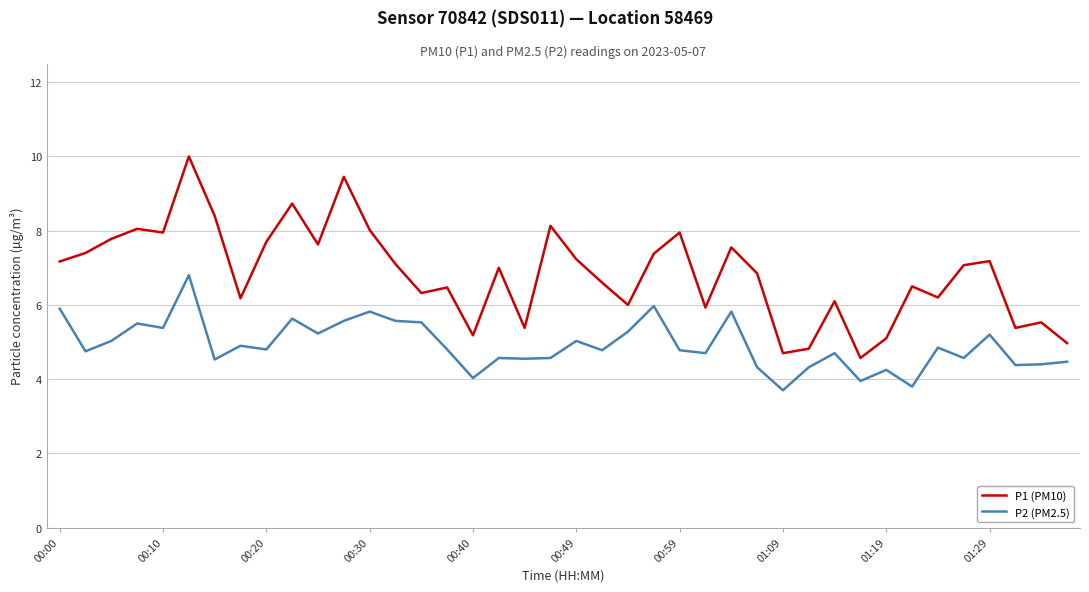

True or false: P1 (PM10) and P2 (PM2.5) intersect in this chart.

False